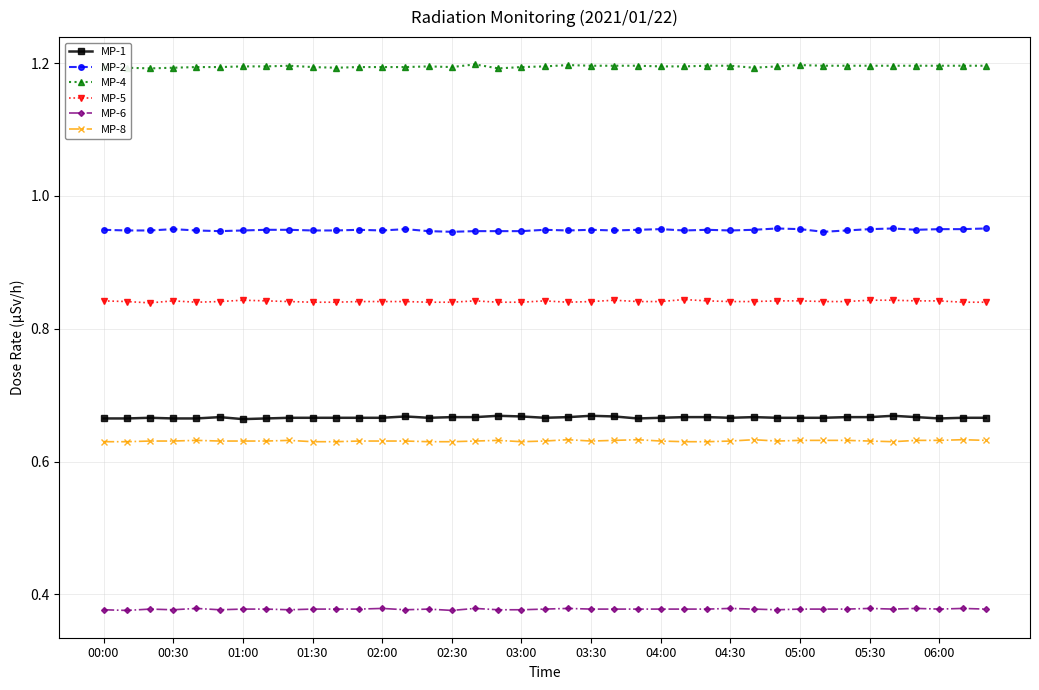

True or false: MP-1 has more than 2 points higher than both neighbors.

True